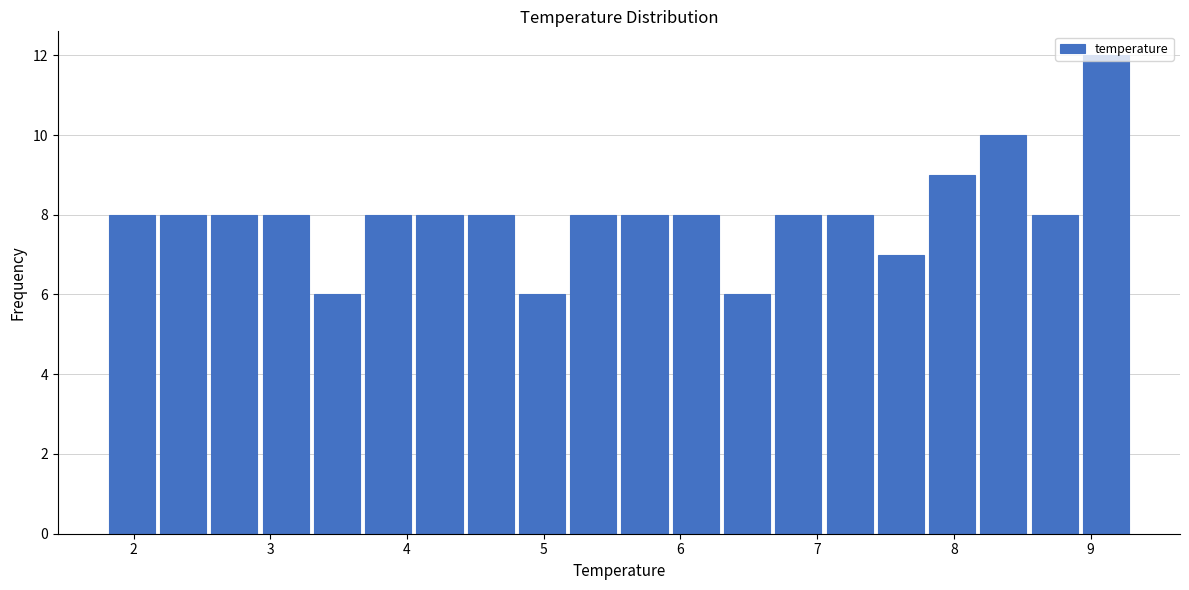

Read against the x-axis, roughly where is the centre of the tallest bar?

9.1